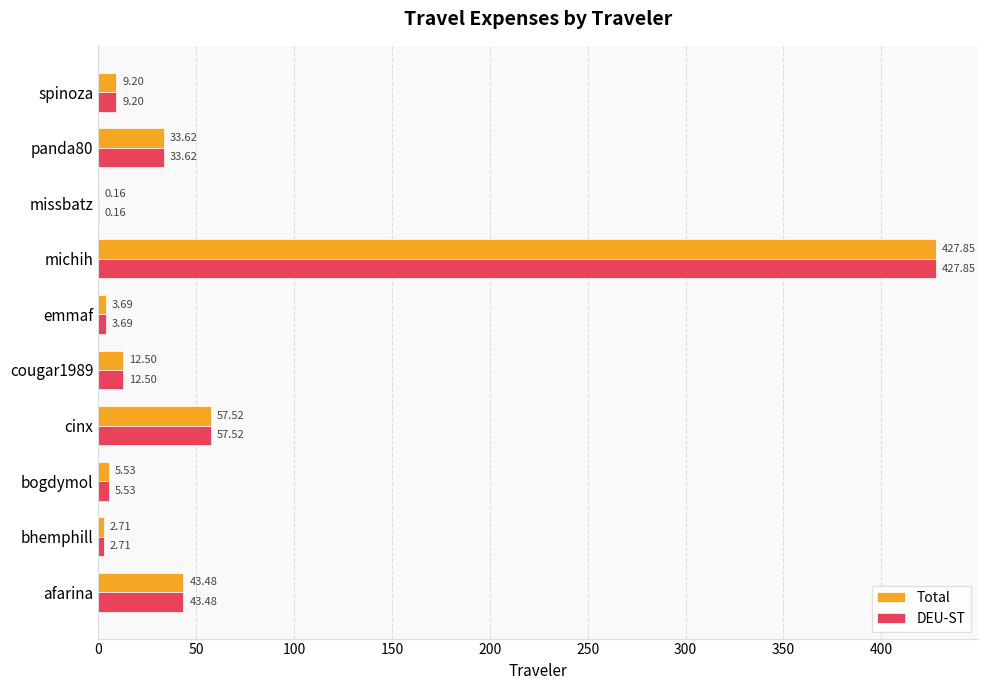

Where is DEU-ST nearest to the value 214?

cinx